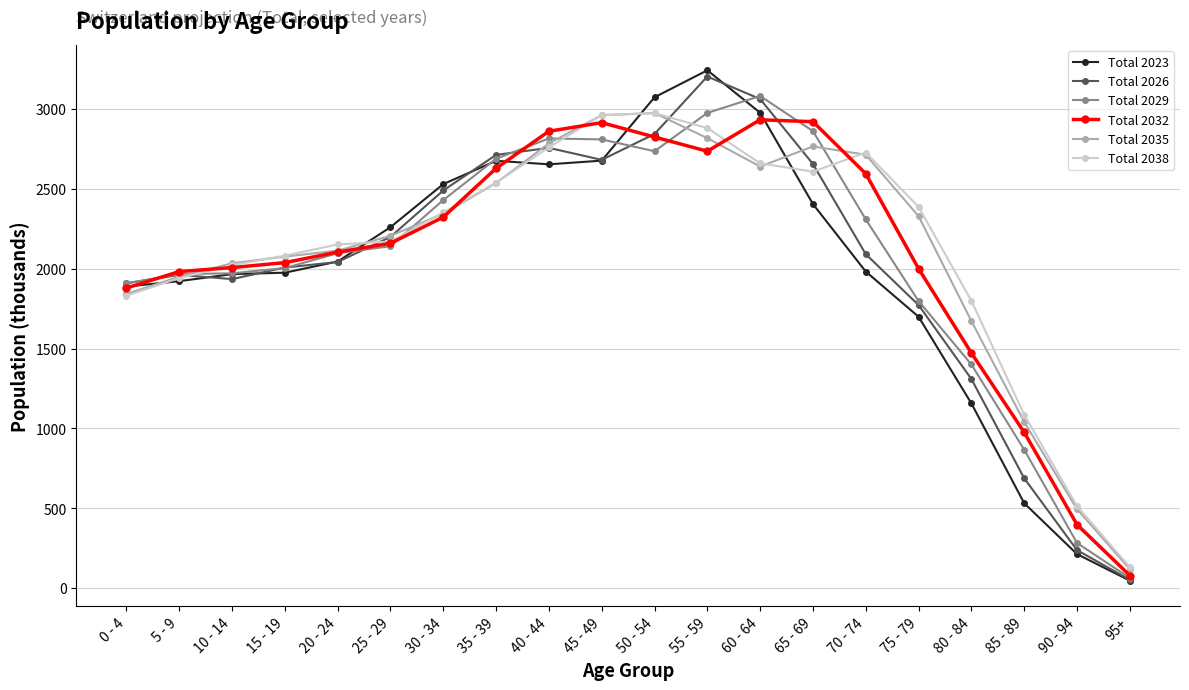

What is the difference between the maximum and second lowest values in the Total 2029 series?

2800